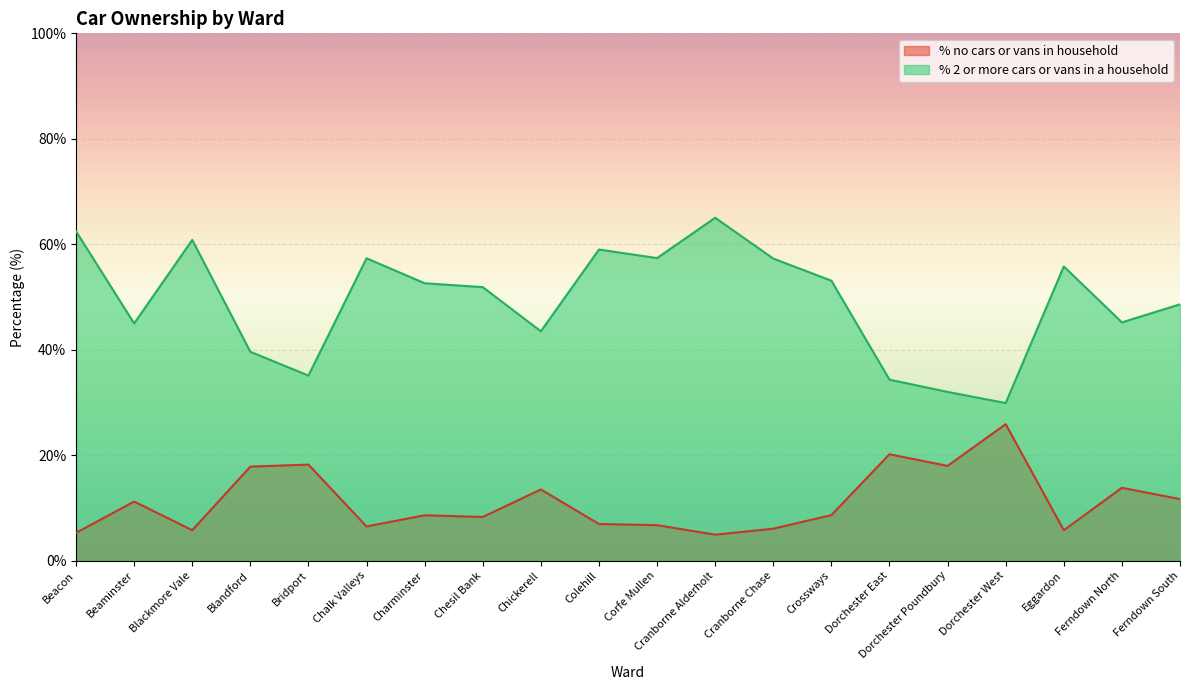

What is the smallest value displayed?

4.9